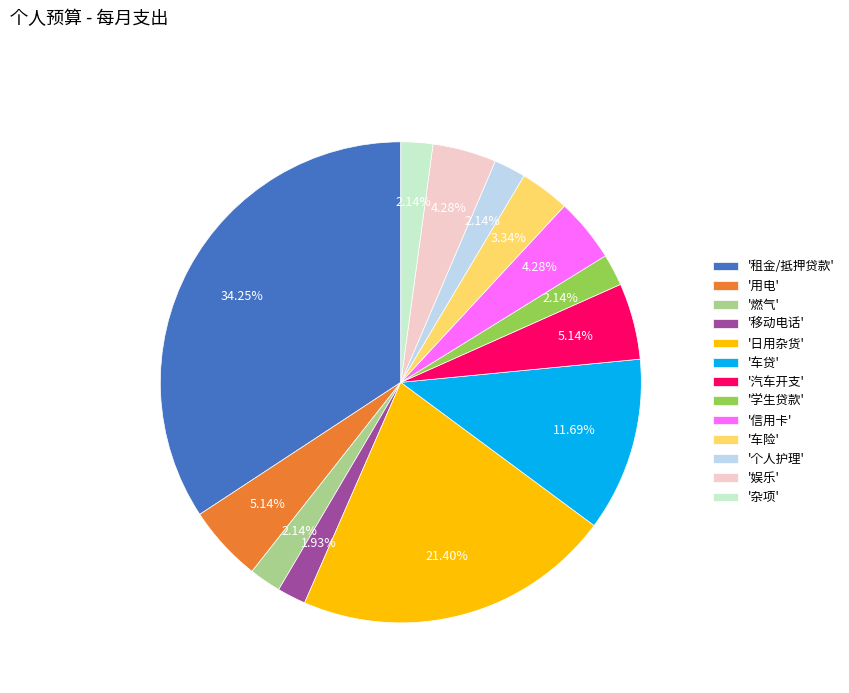

Which category has the biggest portion of the pie?

'租金/抵押贷款'